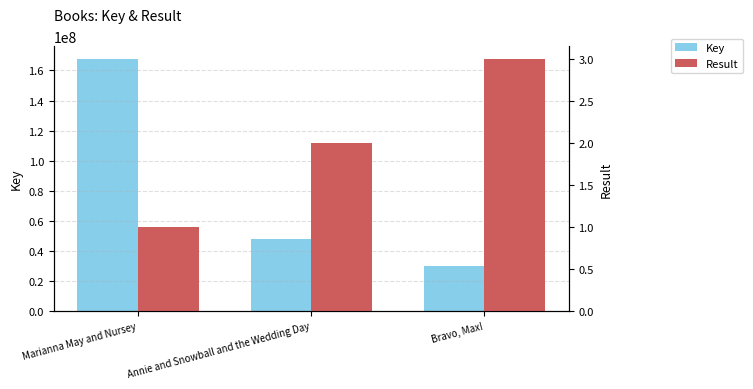

Reading left to right, extract all data points from this chart.

Key: Marianna May and Nursey=167704976	Annie and Snowball and the Wedding Day=48054507	Bravo, Max!=29729232
Result: Marianna May and Nursey=1	Annie and Snowball and the Wedding Day=2	Bravo, Max!=3